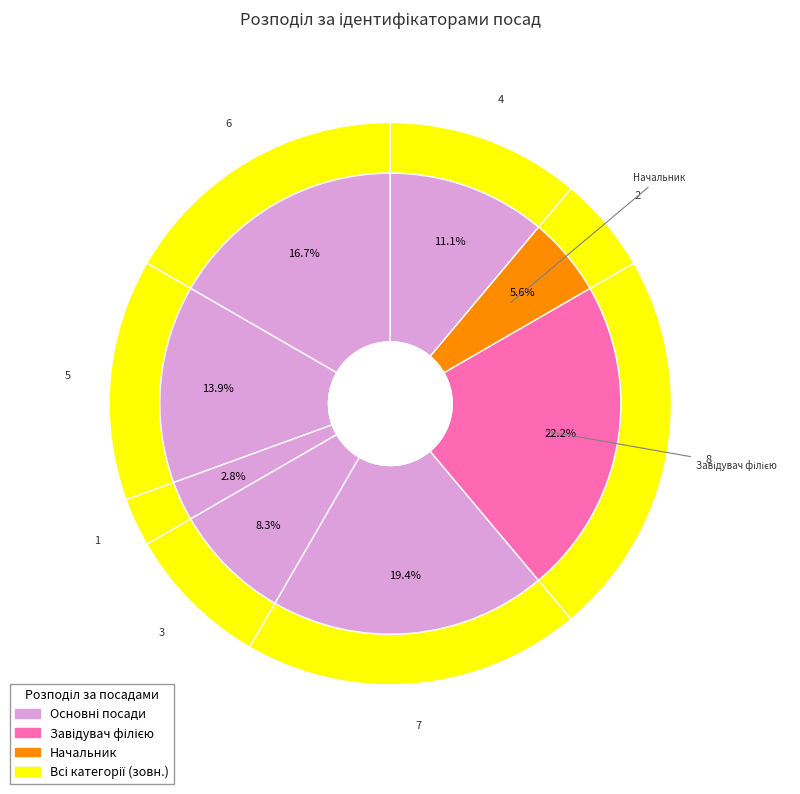

Is there a majority slice in this chart?

No